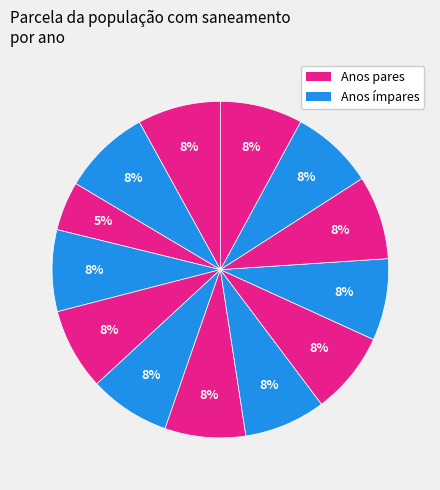

Count the number of slices in the pie.

13